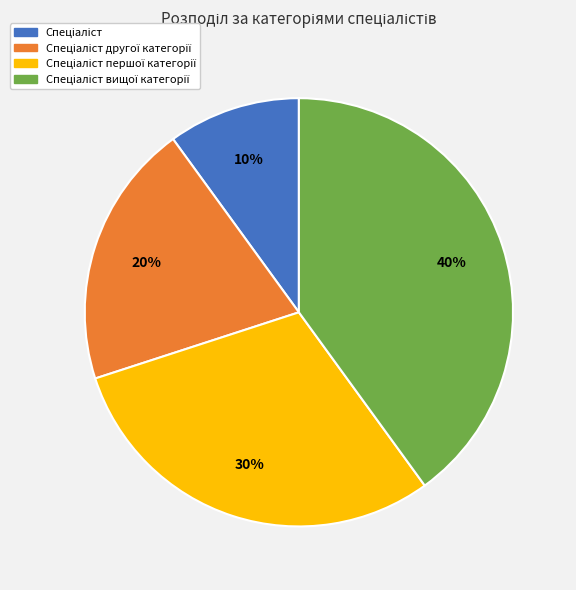

Is there any slice that represents more than half of the pie?

No